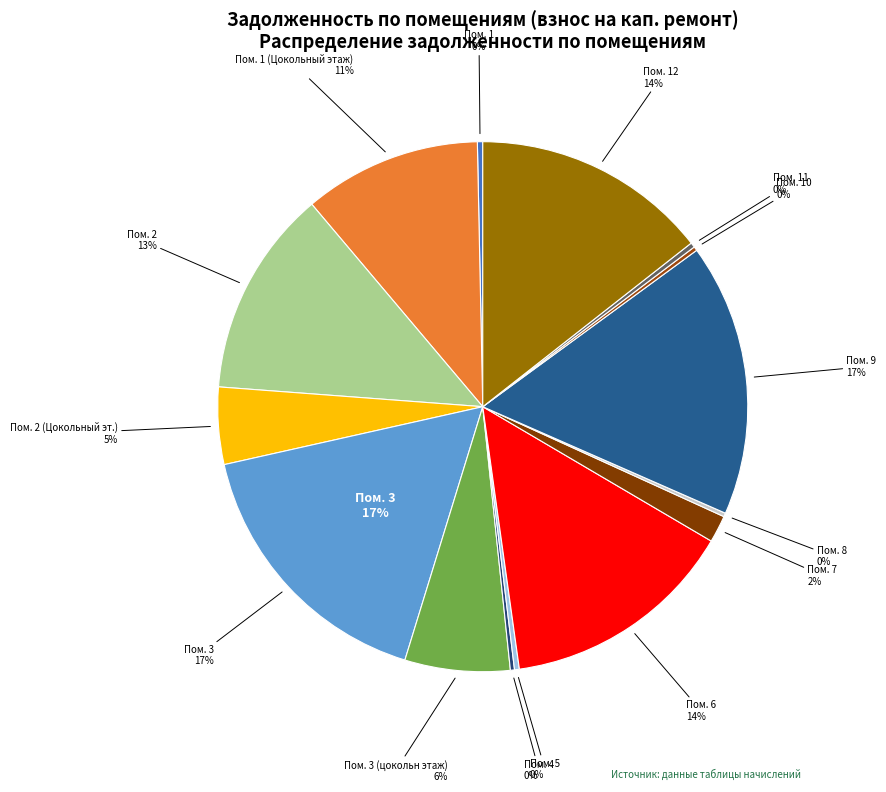

Between 3 and 12, which is larger?

3